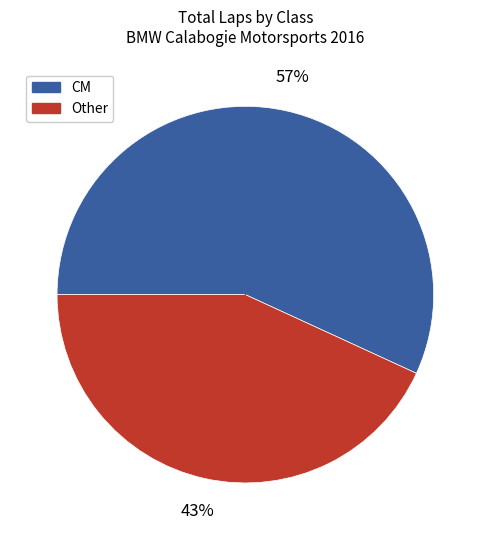

Combined, do Other and CM account for over 50%?

Yes